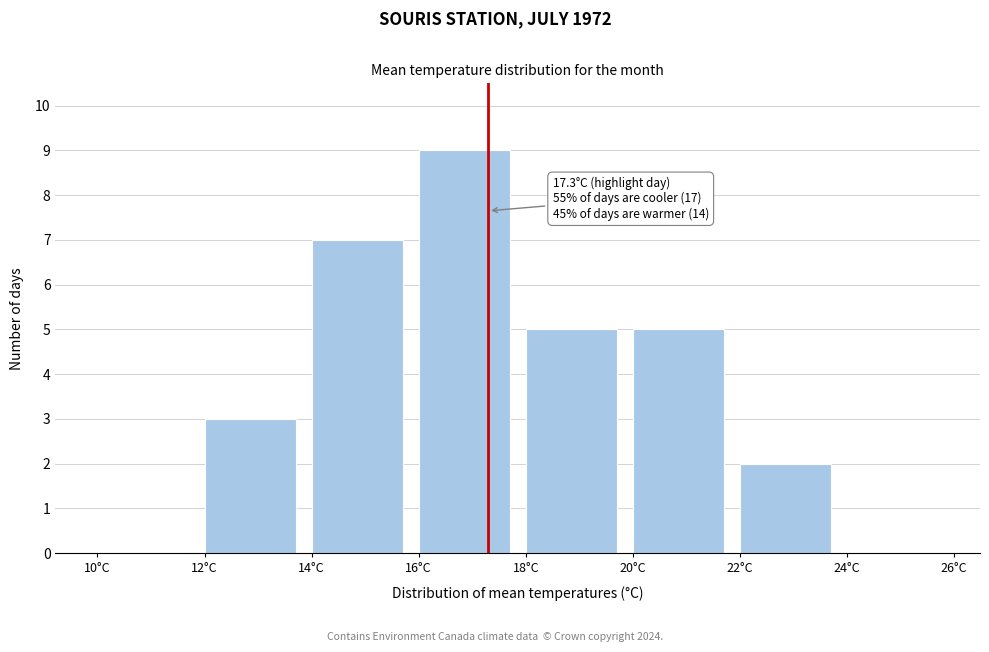

Over which range of the x-axis is the bar tallest?

16 to 18